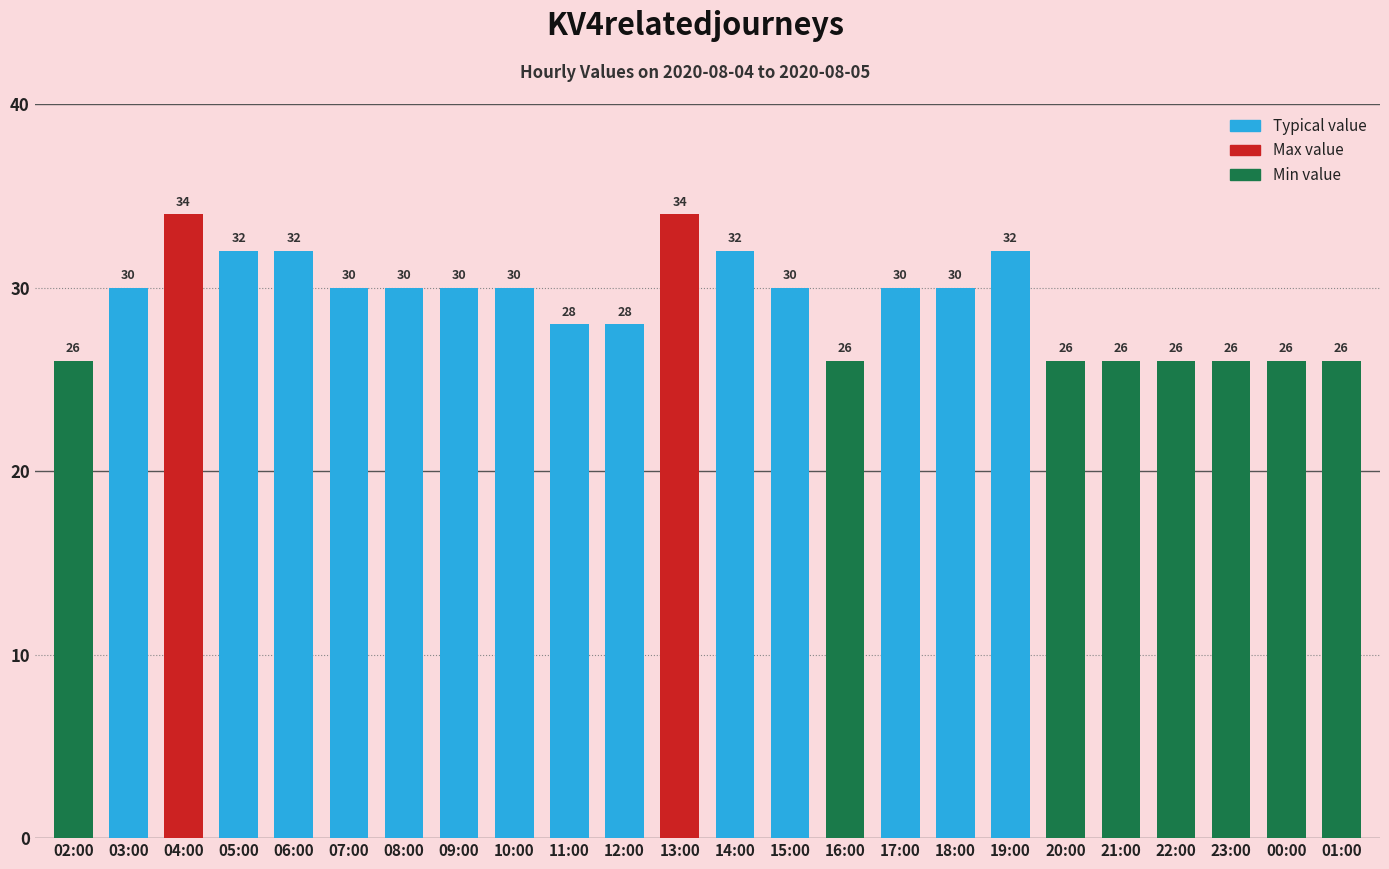

What is the greatest value displayed?

34